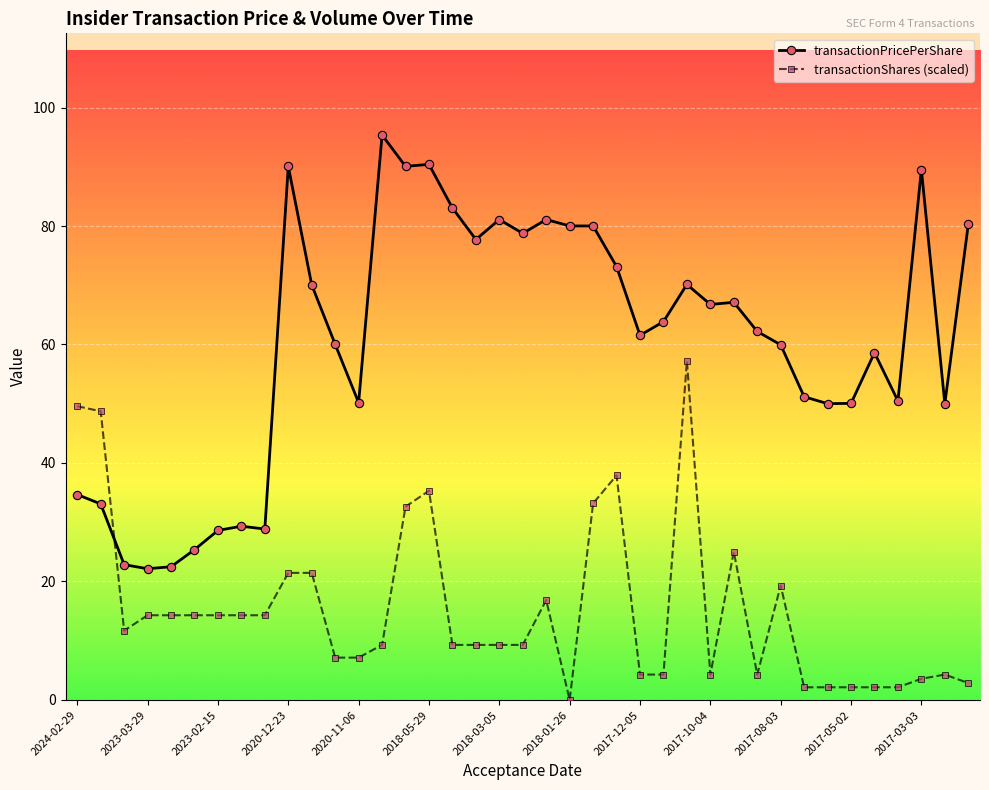

Rank the series by their maximum value, from highest to lowest.

transactionPricePerShare, transactionShares (scaled)